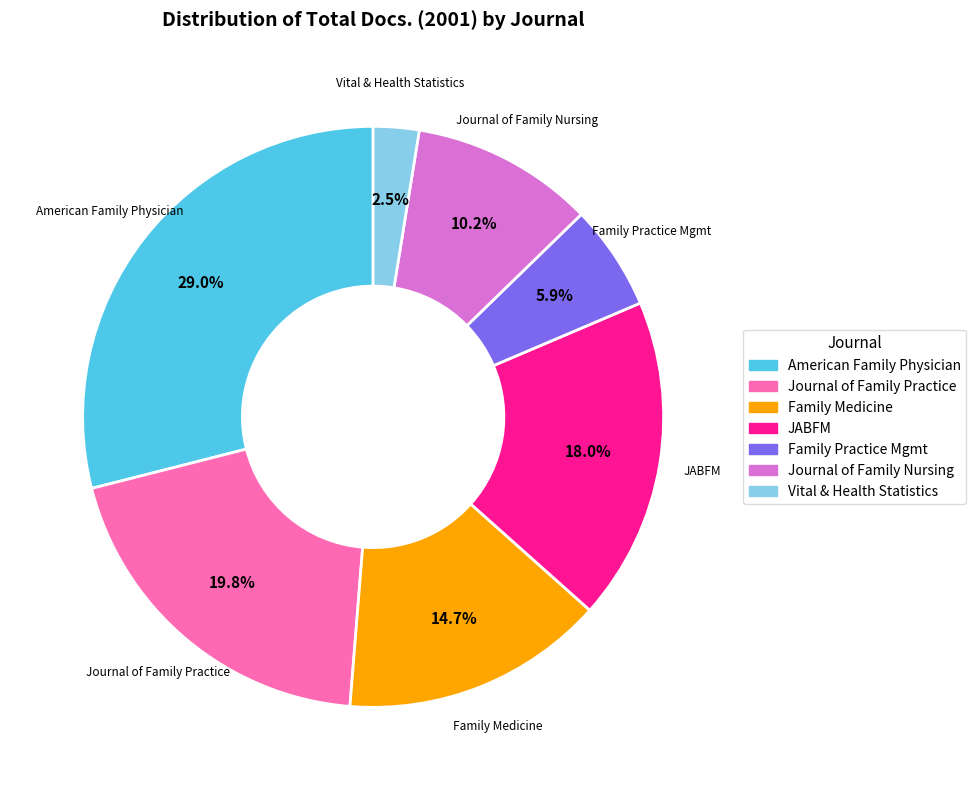

Is there a majority slice in this chart?

No